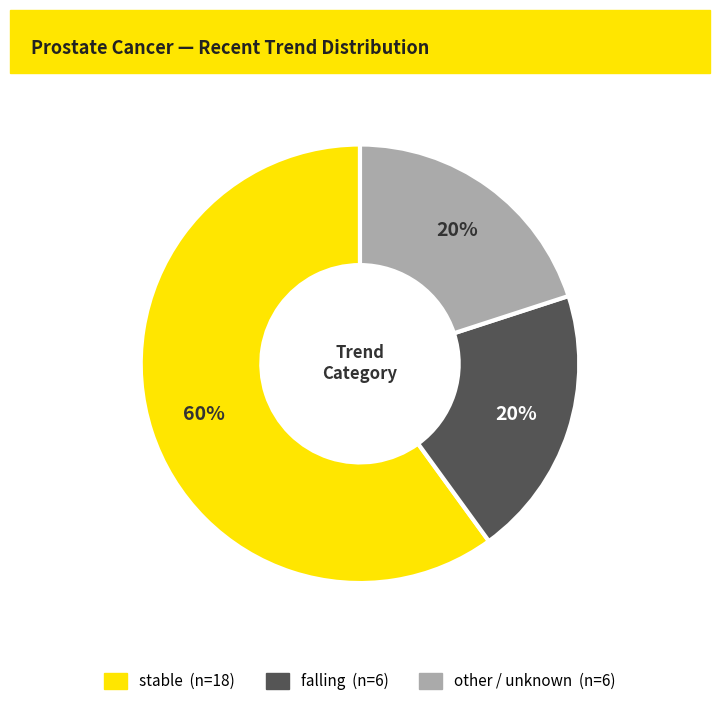

Is there a majority slice in this chart?

Yes